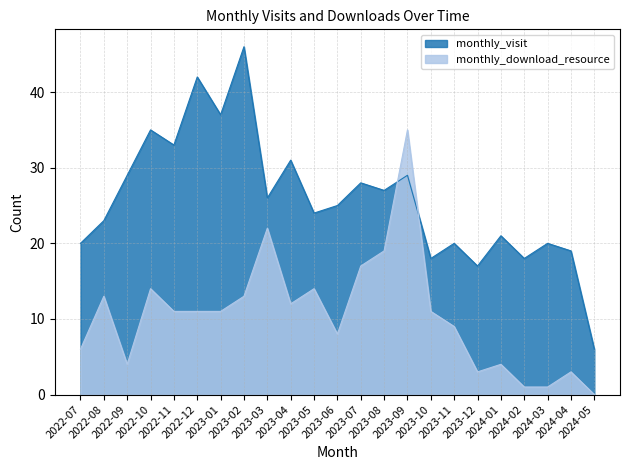

How many lines are shown in the chart?

2